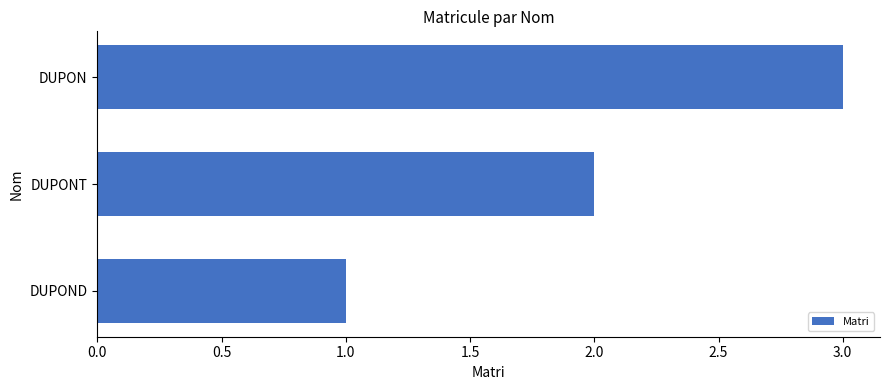

The value at DUPOND is 0. True or false?

False